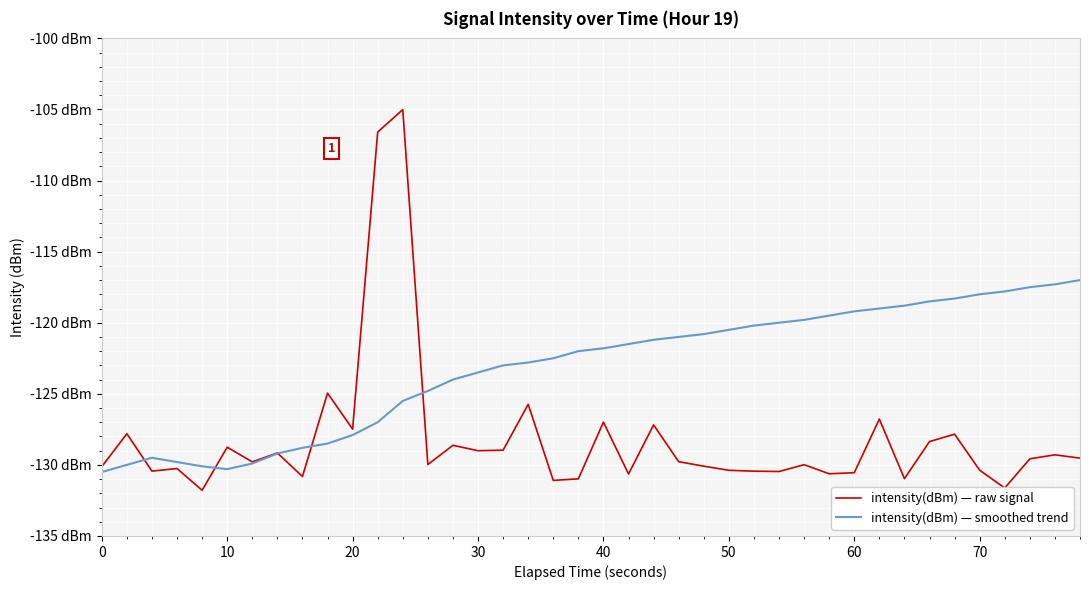

What is the sum of all intensity(dBm) — raw signal values?

-5128.8